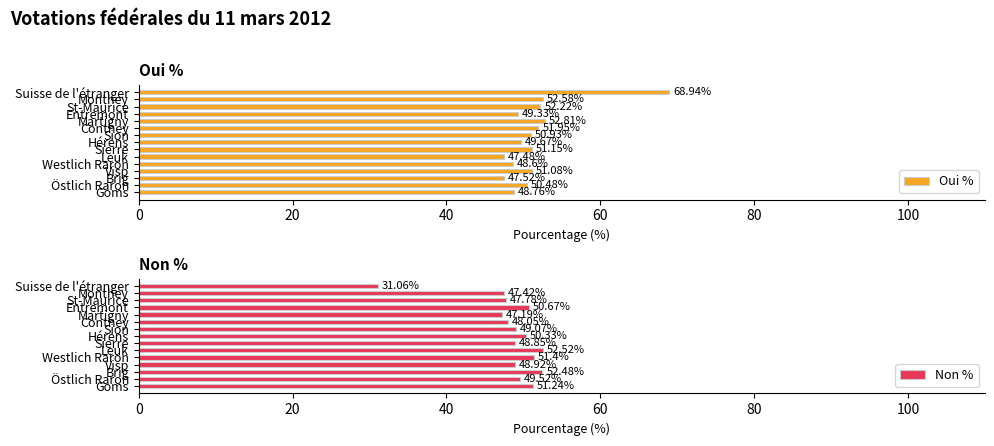

What is the average value of the Oui % series?

51.6